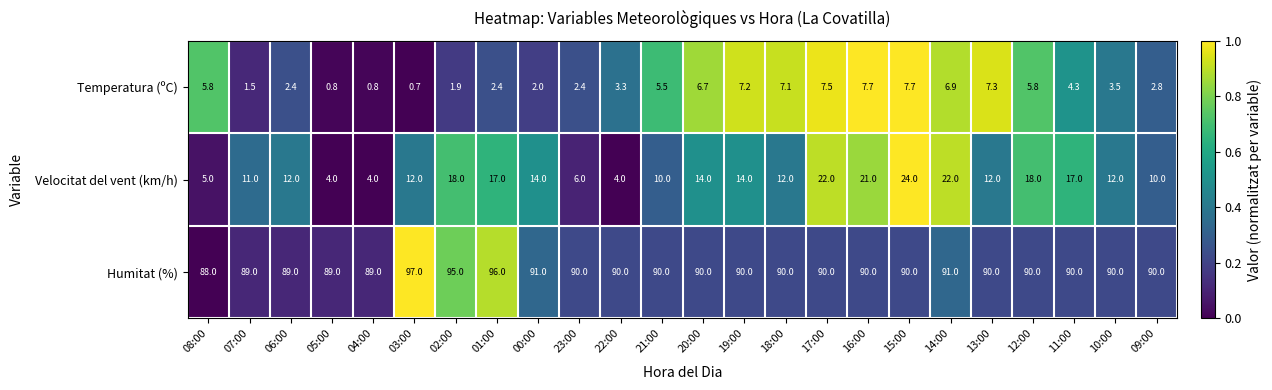

What value does the Velocitat del vent (km/h) series have at 05:00?

4.0